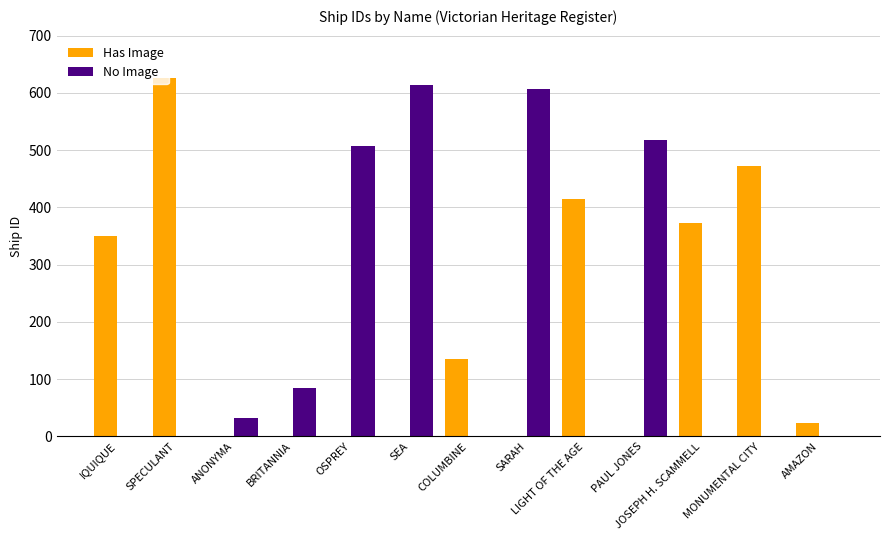

What is the highest value of the Has Image series?

626